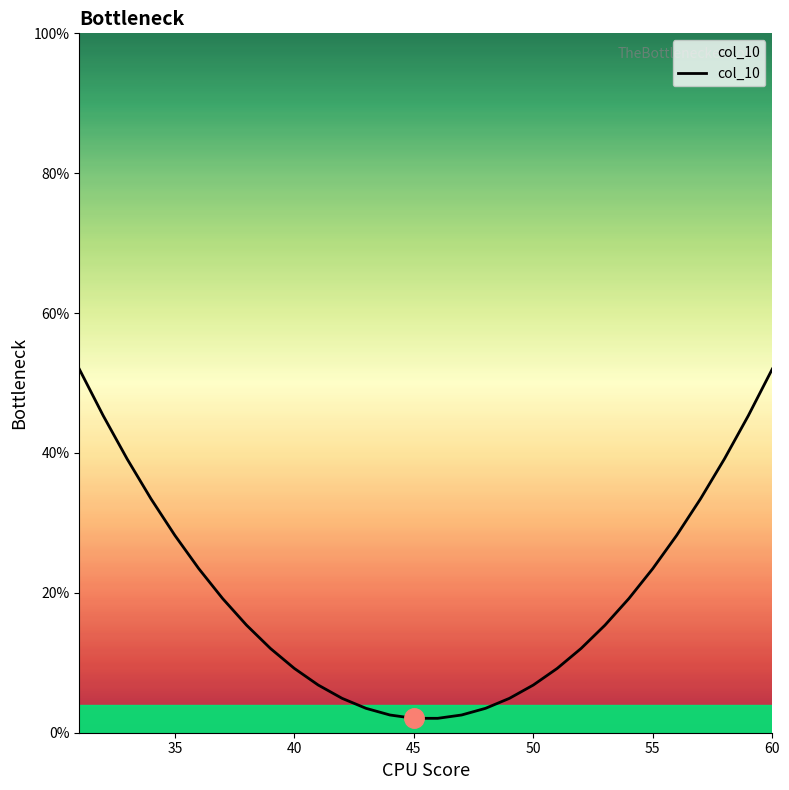

What is the change in value from 45 to 55?

+21.4